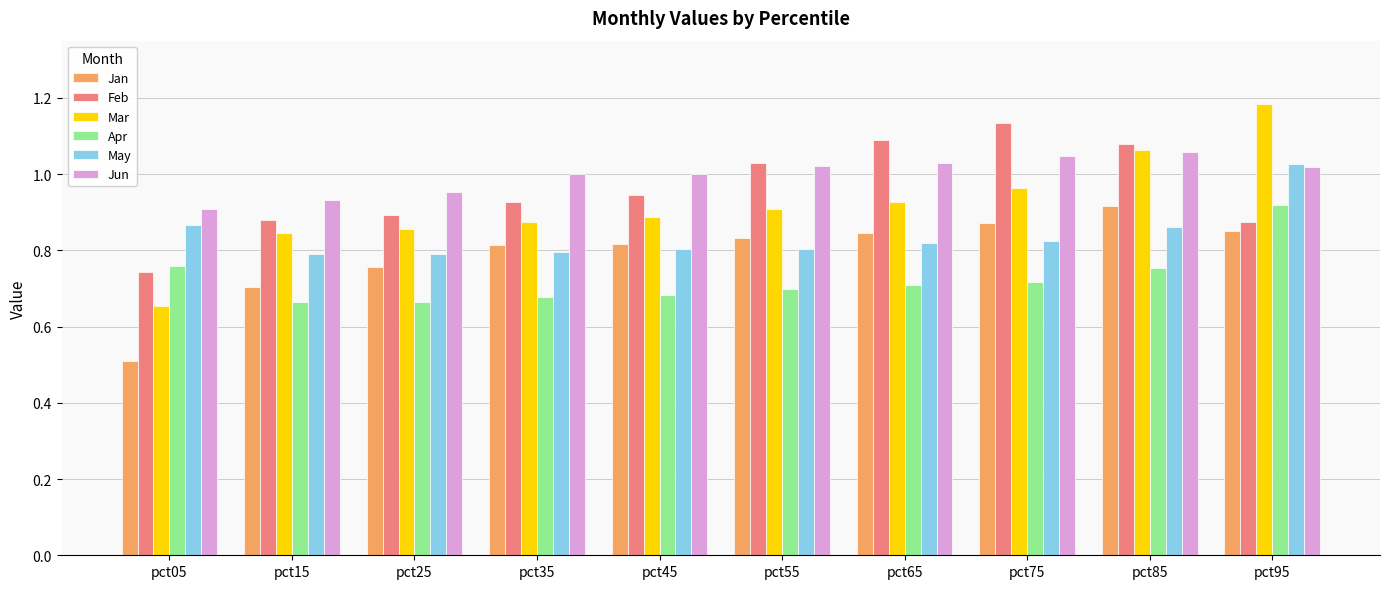

At which category does the chart reach its peak across all series?

pct95